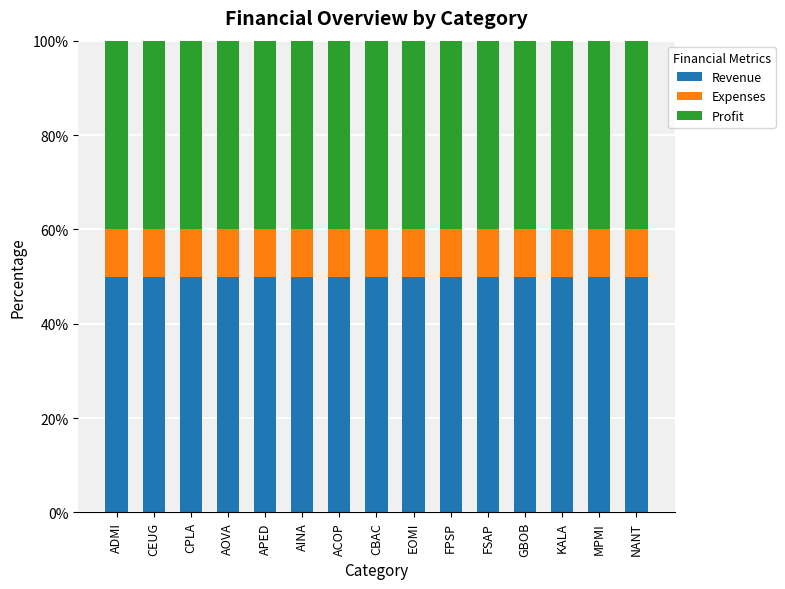

What is the maximum value for Revenue?

50